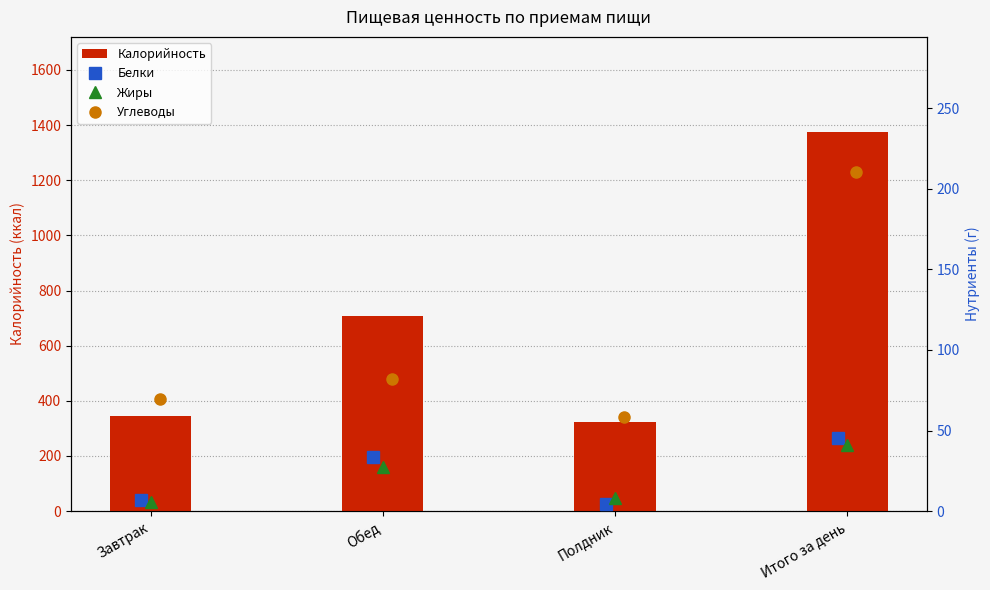

What is the sum of all Калорийность values?

2752.0